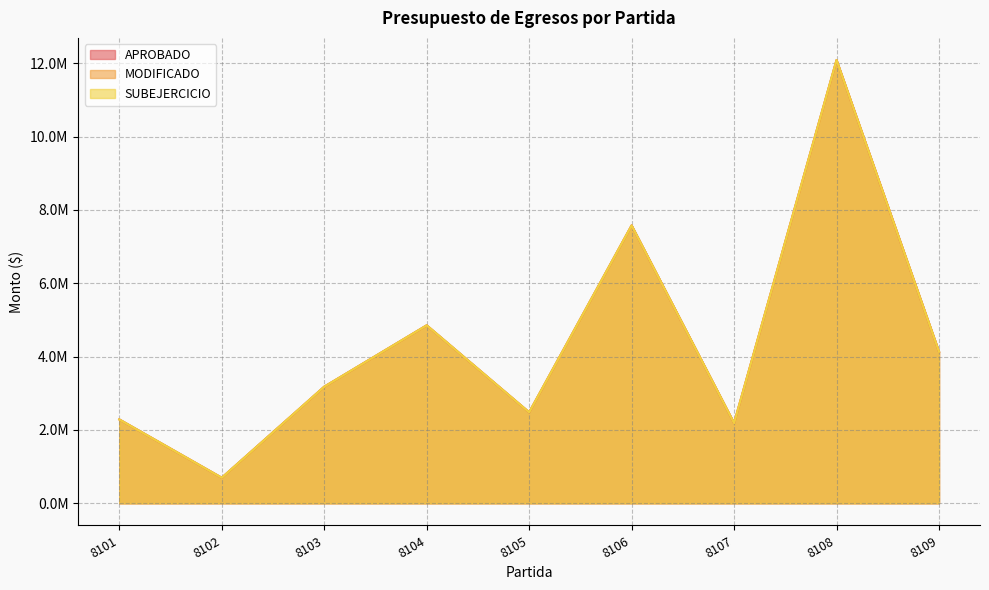

How many lines are shown in the chart?

3